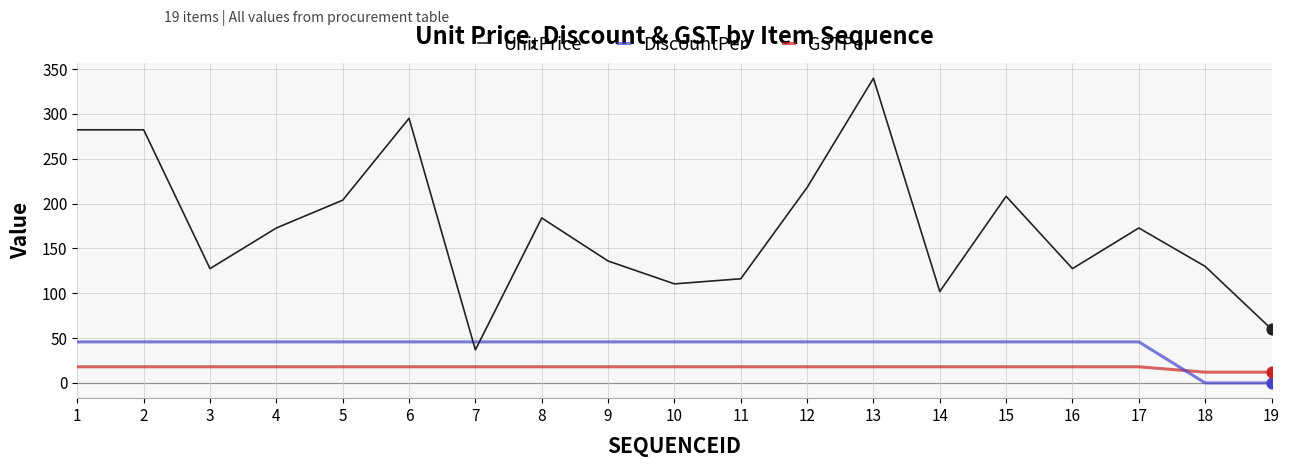

Is the value of GSTPer at 9 greater than the value of UnitPrice at 4?

No